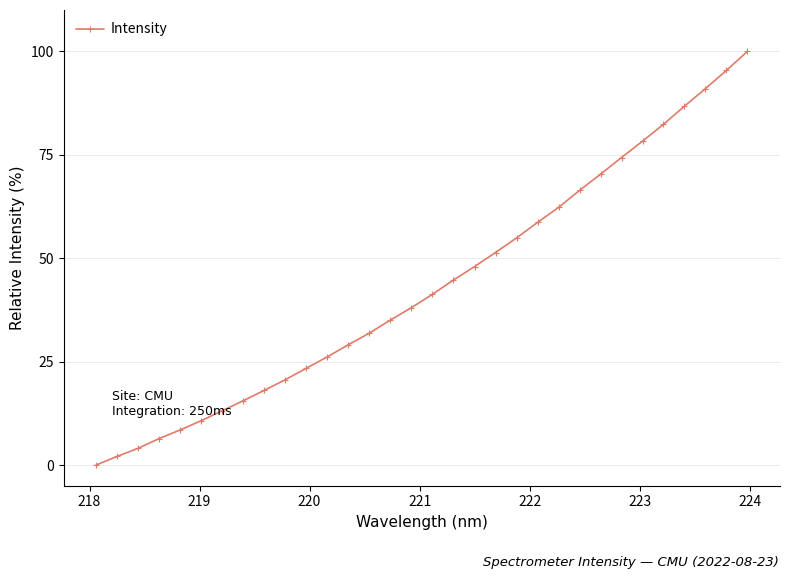

What is the value of the 23rd point from the left?

62.3